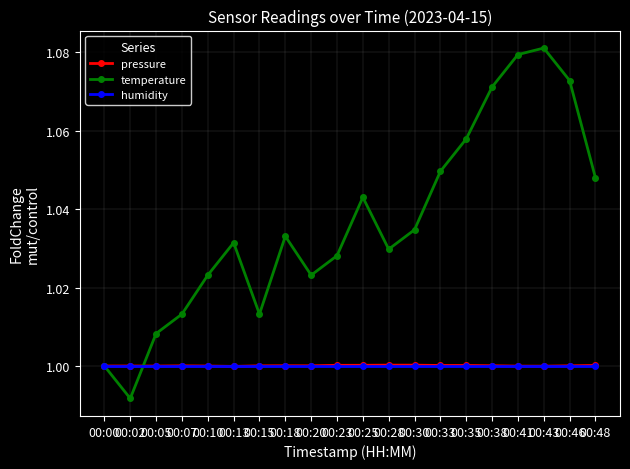

The value of humidity at 00:02 is 0.5. True or false?

False